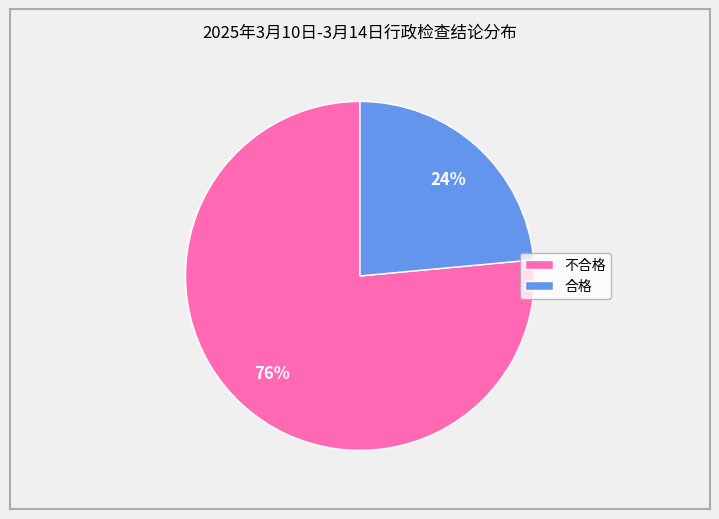

How many segments does this pie chart have?

2